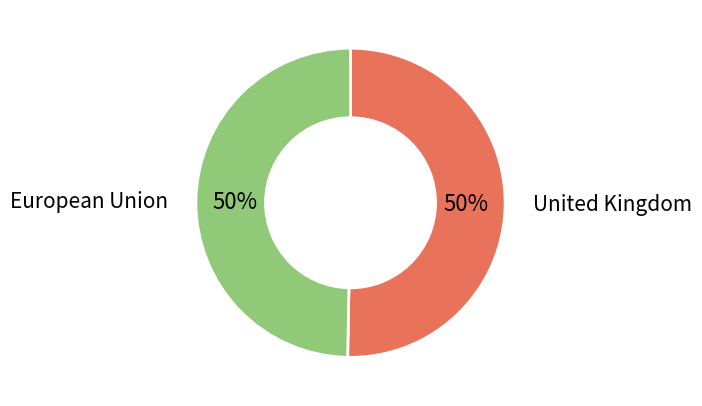

Do European Union and United Kingdom together represent more than half of the pie?

Yes